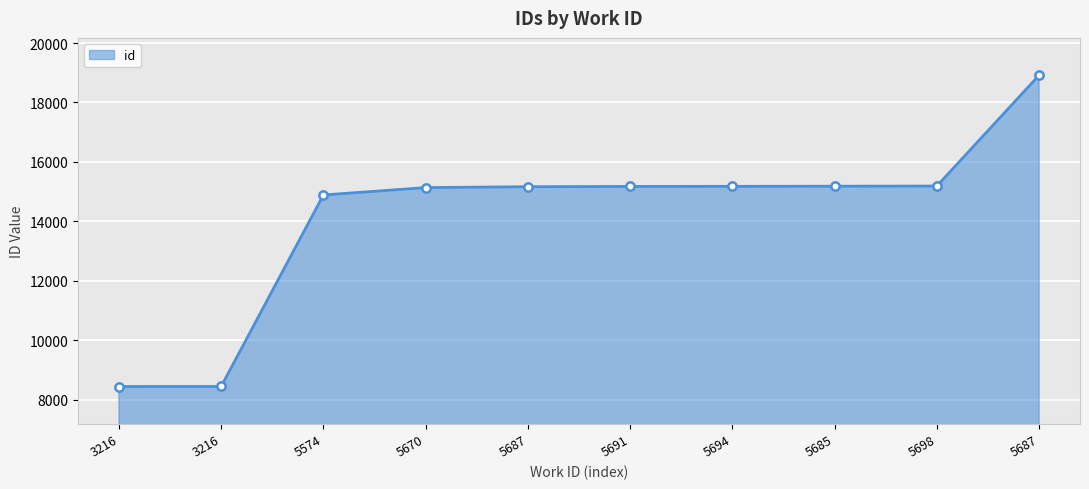

What is the greatest value displayed?

18916